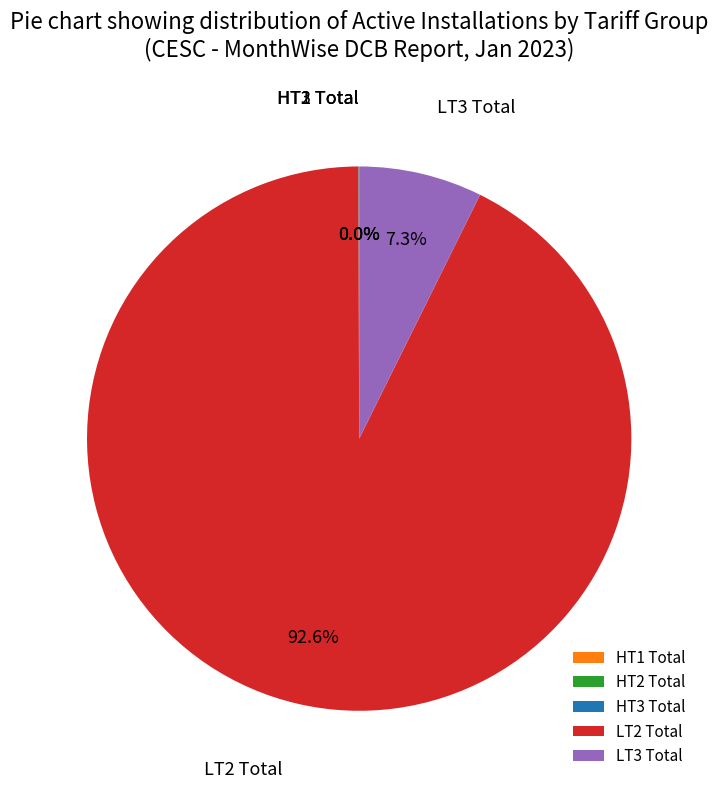

Which slice is the largest?

LT2 Total